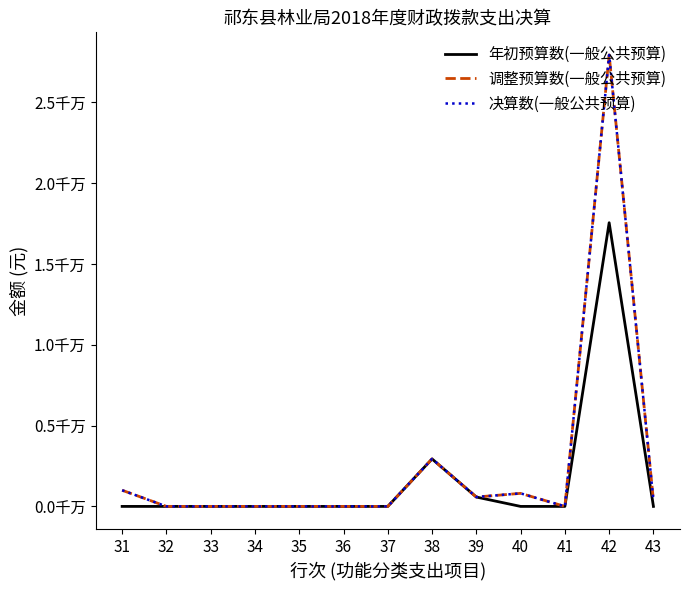

Does the chart have visible grid lines?

No